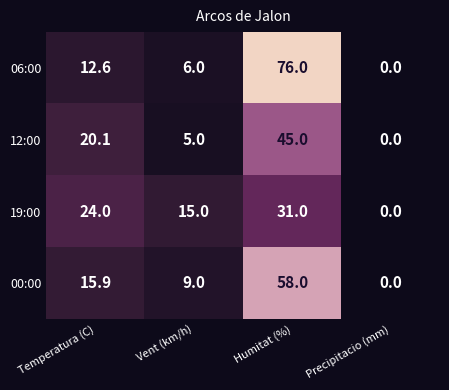

What is the difference between the highest and lowest values at Vent (km/h)?

10.0